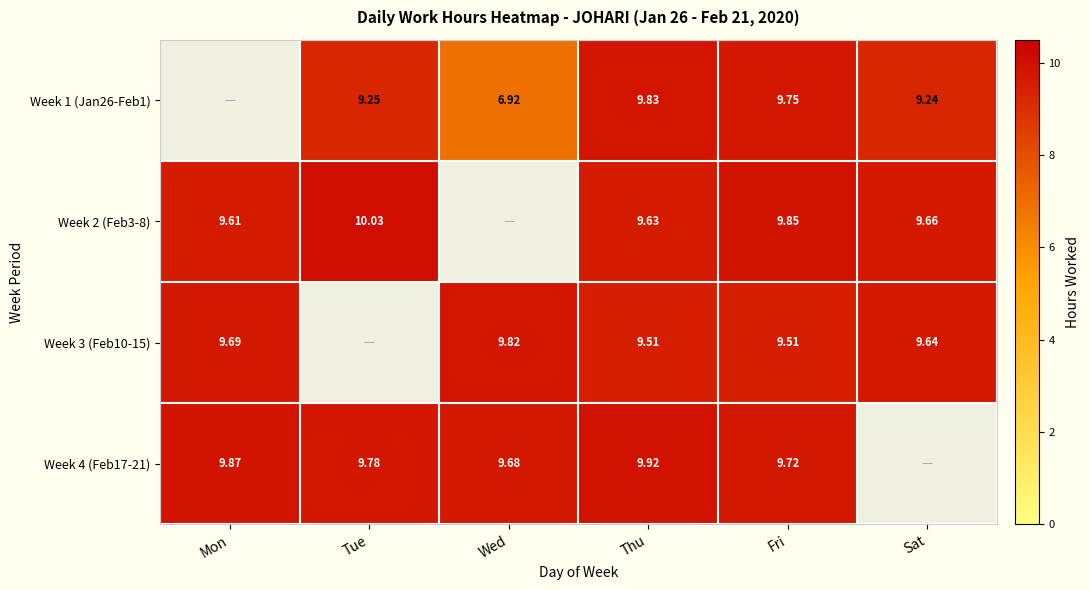

Is the value of Week 3 (Feb10-15) at Thu greater than the value of Week 4 (Feb17-21) at Thu?

No